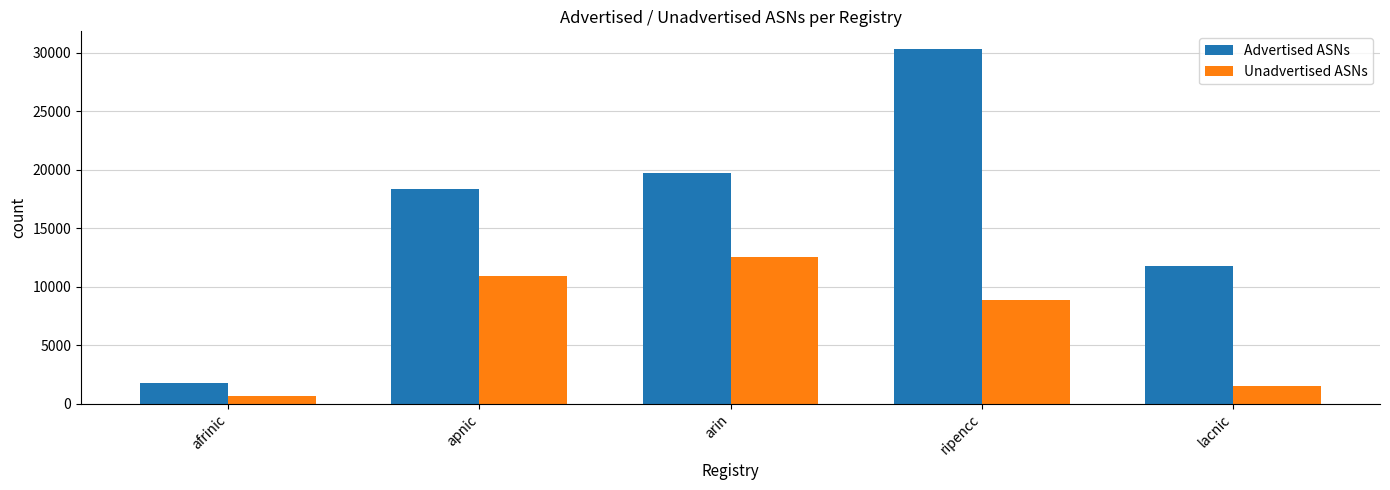

What is the difference between the highest and lowest values at lacnic?

10313